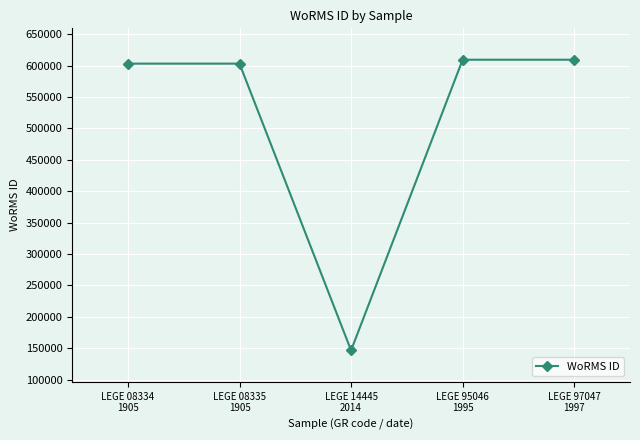

What is the value of the 2nd point from the left?

603246